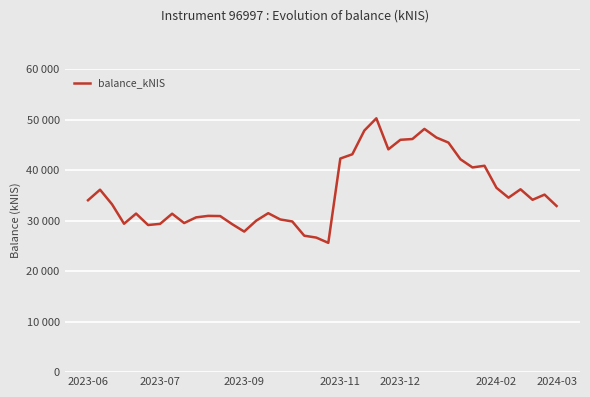

What is the label of the 19th point from the left?

18